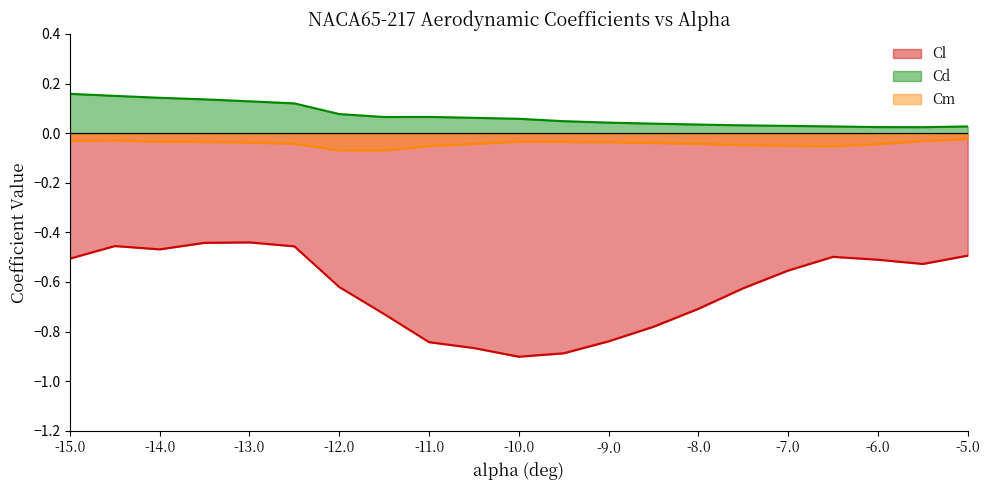

What is the total value across all series at -15.0?

-0.4